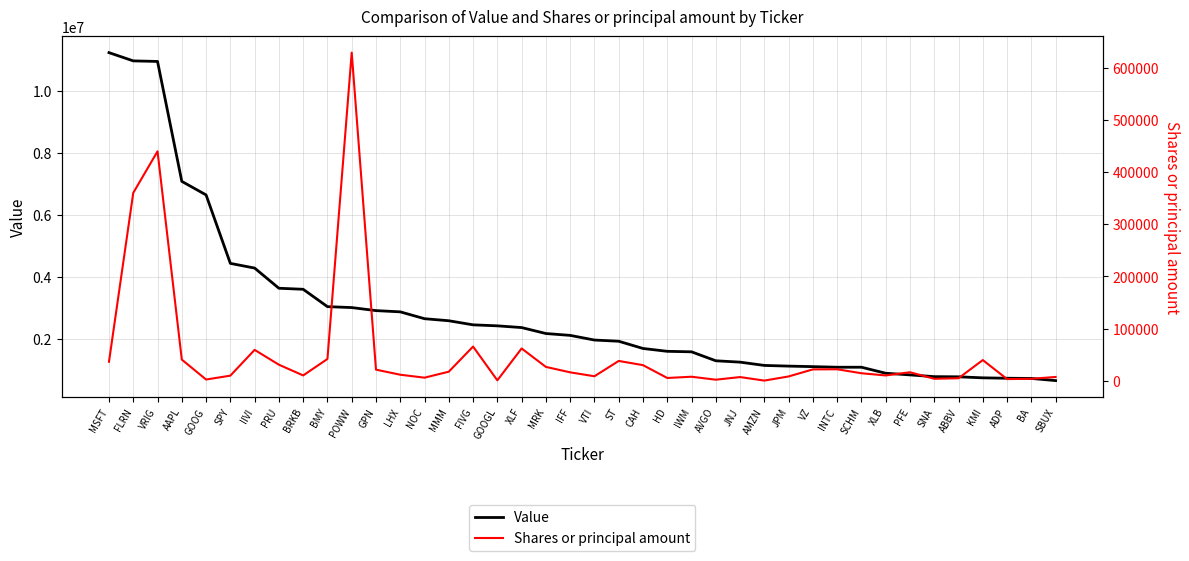

Reading left to right, list all the values displayed in this chart.

Value: MSFT=11239000	FLRN=10973000	VRIG=10955000	AAPL=7087000	GOOG=6650000	SPY=4442000	IIVI=4291000	PRU=3640000	BRKB=3607000	BMY=3047000	POWW=3017000	GPN=2919000	LHX=2879000	NOC=2658000	MMM=2592000	FIVG=2460000	GOOGL=2428000	XLF=2372000	MRK=2180000	IFF=2120000	VTI=1970000	ST=1931000	CAH=1698000	HD=1606000	IWM=1590000	AVGO=1301000	JNJ=1257000	AMZN=1151000	JPM=1129000	VZ=1112000	INTC=1093000	SCHM=1093000	XLB=899000	PFE=846000	SNA=789000	ABBV=784000	KMI=751000	ADP=738000	BA=731000	SBUX=662000
Shares or principal amount: MSFT=36454	FLRN=359887	VRIG=439505	AAPL=40586	GOOG=2381	SPY=9835	IIVI=59191	PRU=30803	BRKB=10220	BMY=41729	POWW=628500	GPN=21330	LHX=11587	NOC=5943	MMM=17409	FIVG=65529	GOOGL=873	XLF=61888	MRK=26567	IFF=16144	VTI=8653	ST=37970	CAH=29952	HD=5364	IWM=7745	AVGO=2066	JNJ=7094	AMZN=353	JPM=8283	VZ=21825	INTC=22046	SCHM=14408	XLB=10204	PFE=16335	SNA=3842	ABBV=4838	KMI=39700	ADP=3245	BA=3816	SBUX=7280